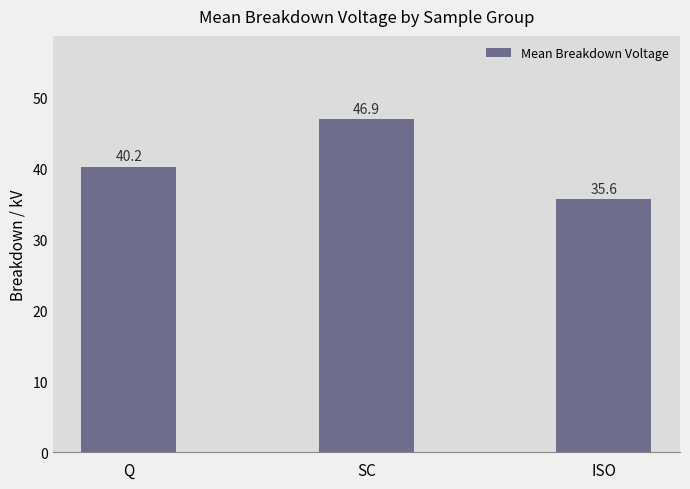

The value at SC is 82.8. True or false?

False